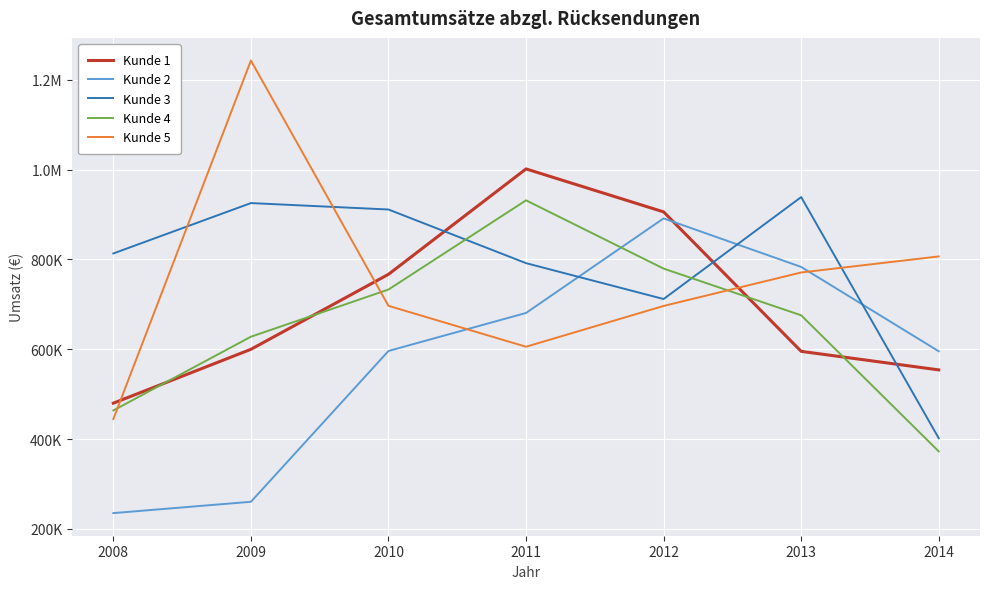

Reading right to left, extract all data points from this chart.

Kunde 1: 554174	595424	905885	1001561	766938	599971	480082
Kunde 2: 595632	783360	891430	680914	596296	260579	235395
Kunde 3: 402091	938843	711903	791757	911188	925493	813380
Kunde 4: 372731	675689	779616	931604	733074	628028	463920
Kunde 5: 806745	771007	696509	605705	696750	1242843	444854